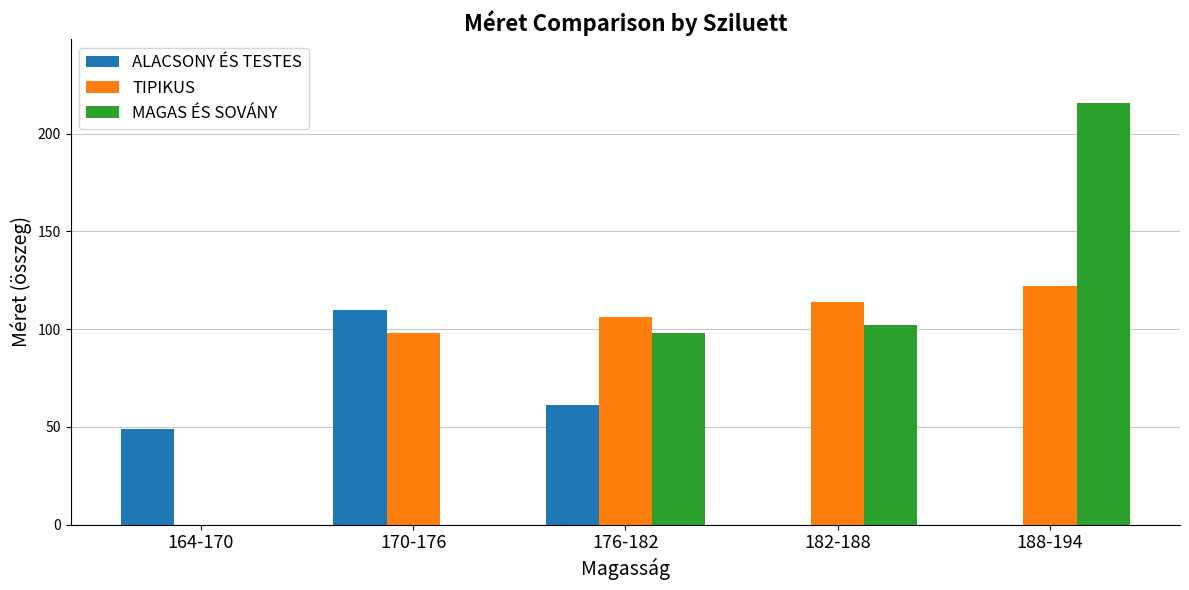

Is it true that ALACSONY ÉS TESTES equals 68 at 164-170?

False